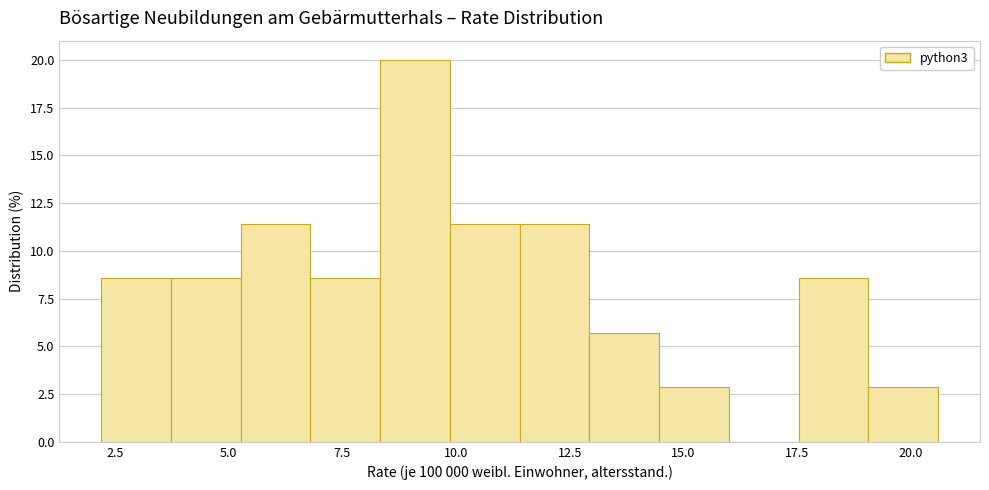

Around what value on the x-axis is the tallest bar? Give the approximate position of its centre, as read against the axis.

9.0